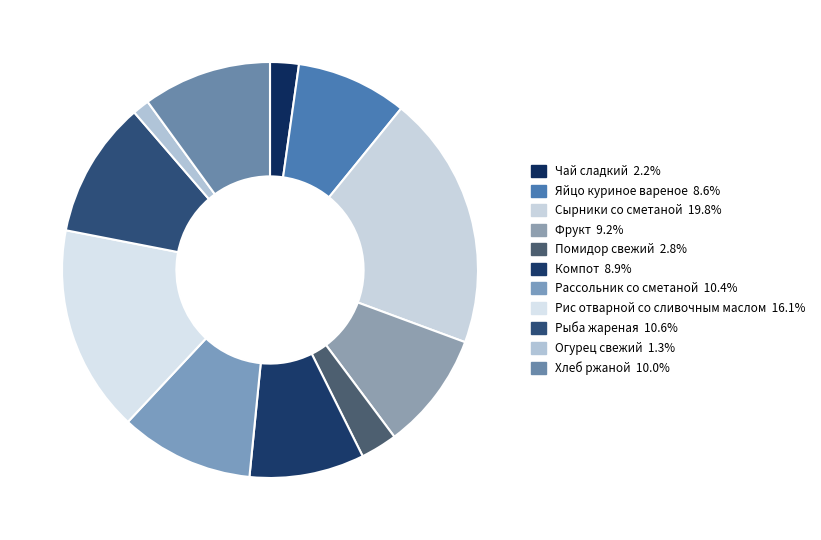

Rank the categories by value from highest to lowest.

Сырники со сметаной, Рис отварной со сливочным маслом, Рыба жареная, Рассольник со сметаной, Хлеб ржаной, Фрукт, Компот, Яйцо куриное вареное, Помидор свежий, Чай сладкий, Огурец свежий